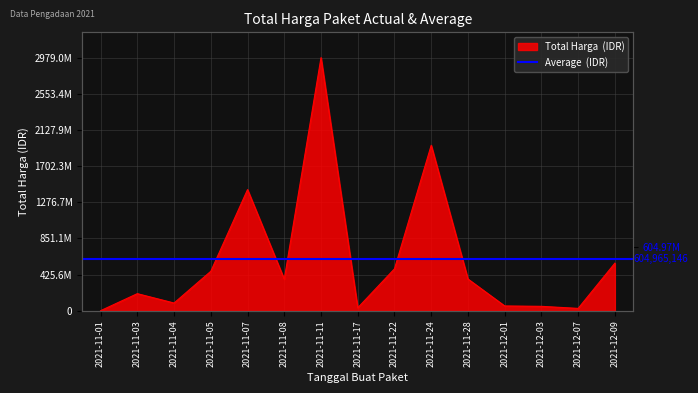

How many interior local valleys (lower than both neighbors) does the data have?

4